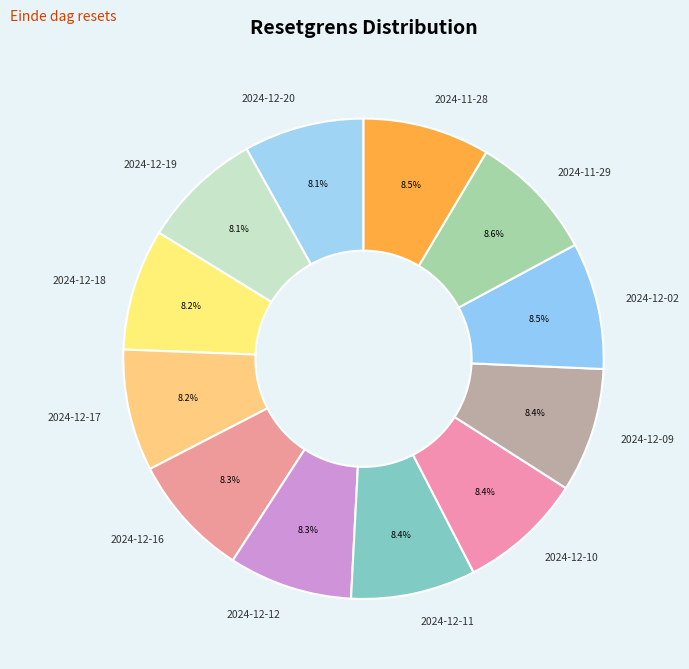

Count the number of slices in the pie.

12